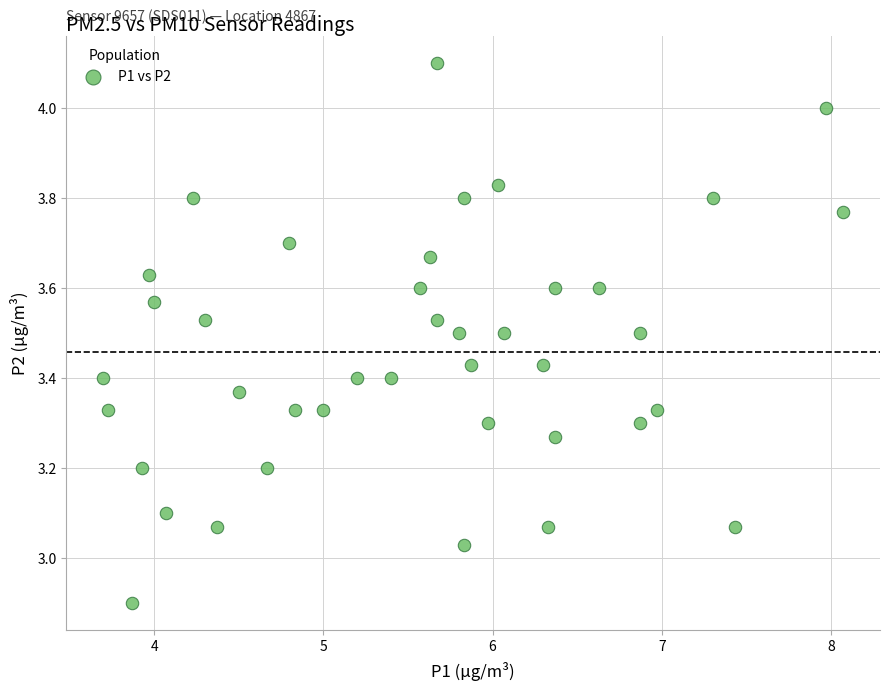

What is the range of Y values (max minus min)?

1.2